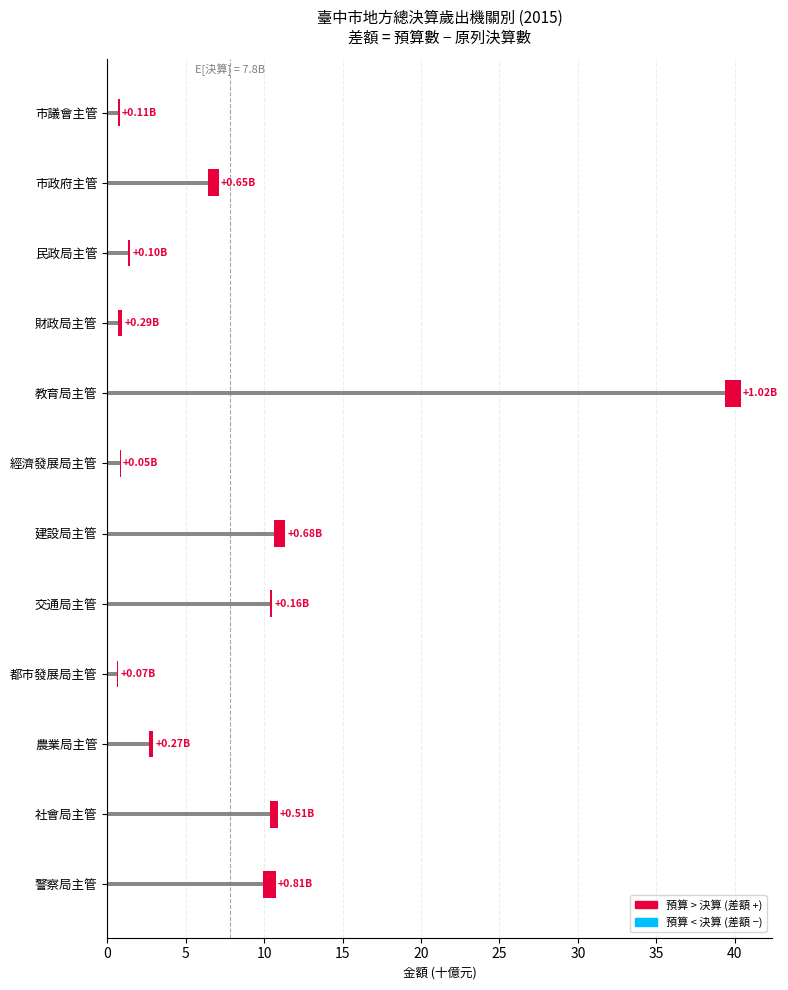

At which category is the sum across all series the highest?

教育局主管